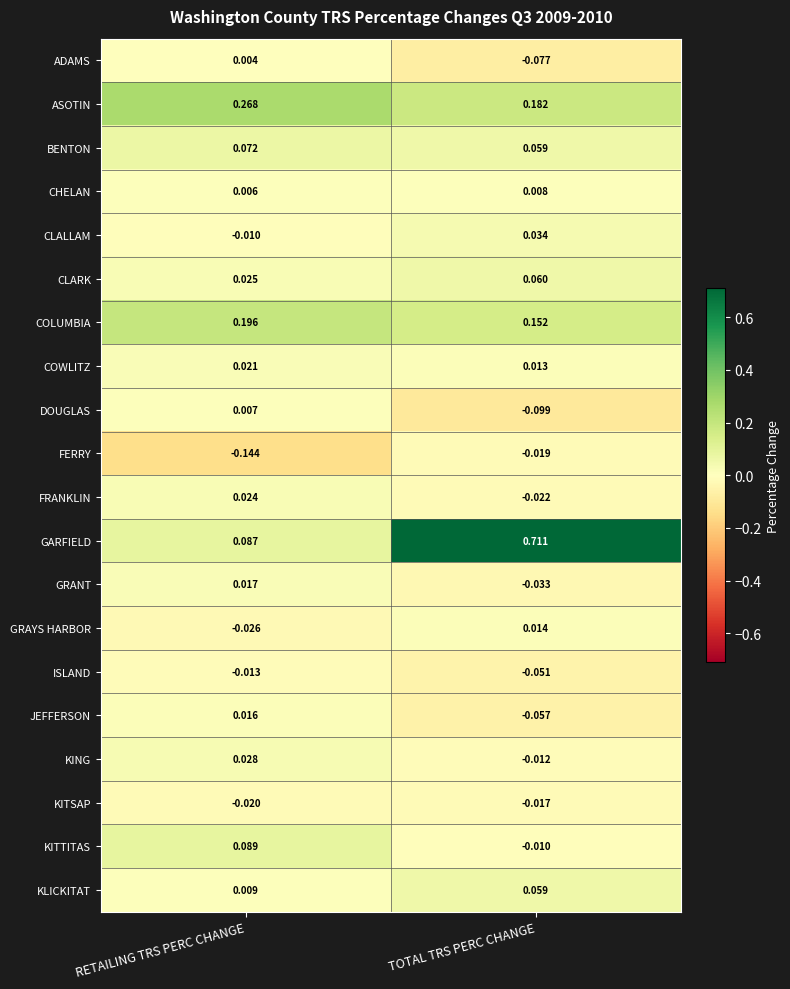

What is the total value across all series at TOTAL TRS PERC CHANGE?

0.9